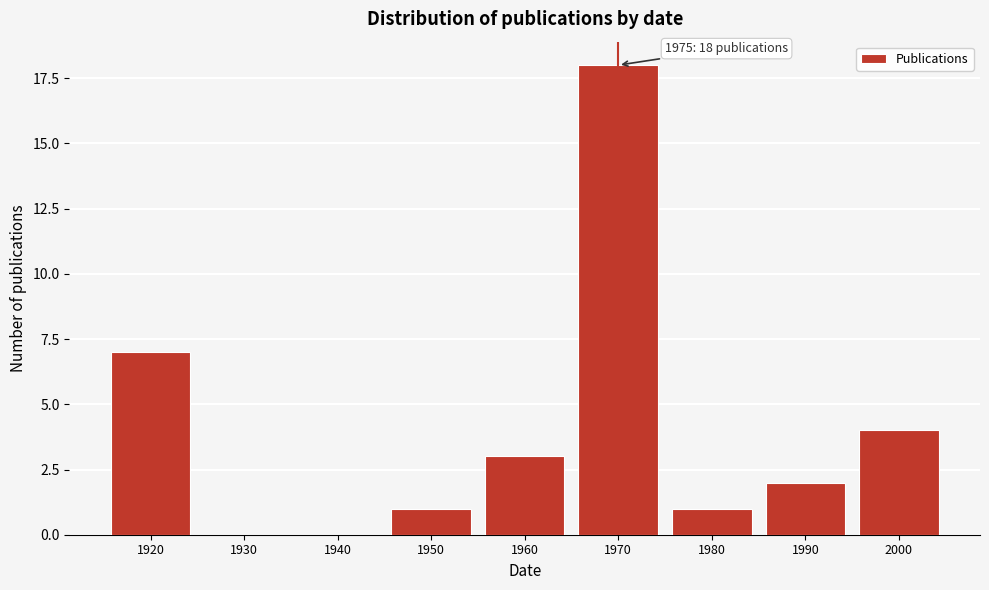

Reading left to right, transcribe all the data shown in this chart.

1920=7	1930=0	1940=0	1950=1	1960=3	1970=18	1980=1	1990=2	2000=4